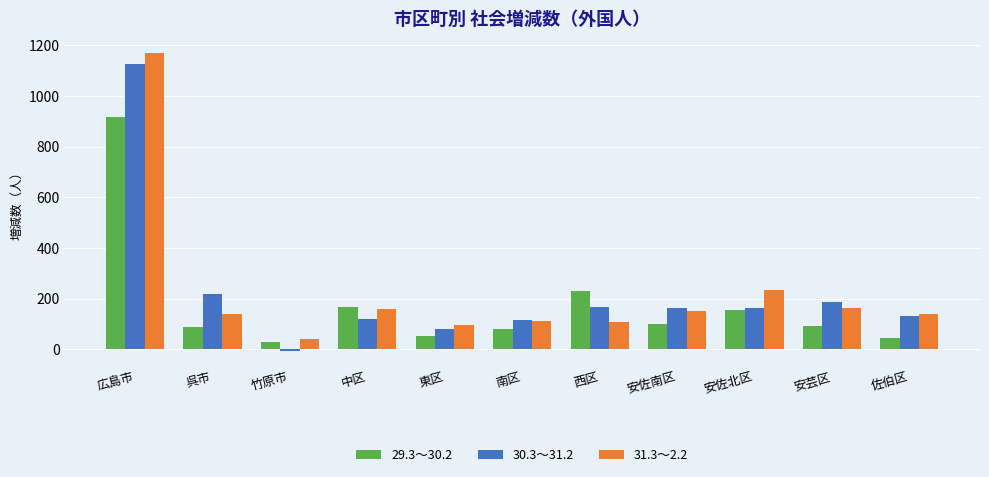

Is the value of 30.3～31.2 at 広島市 greater than the value of 31.3～2.2 at 佐伯区?

Yes